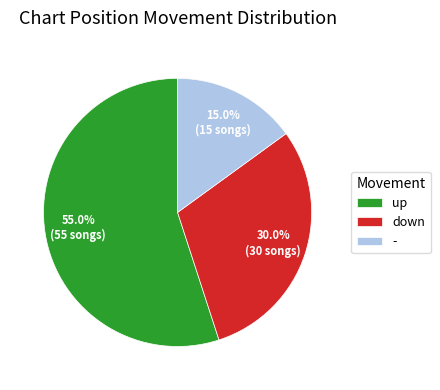

Is it true that up is 44% of the pie?

False